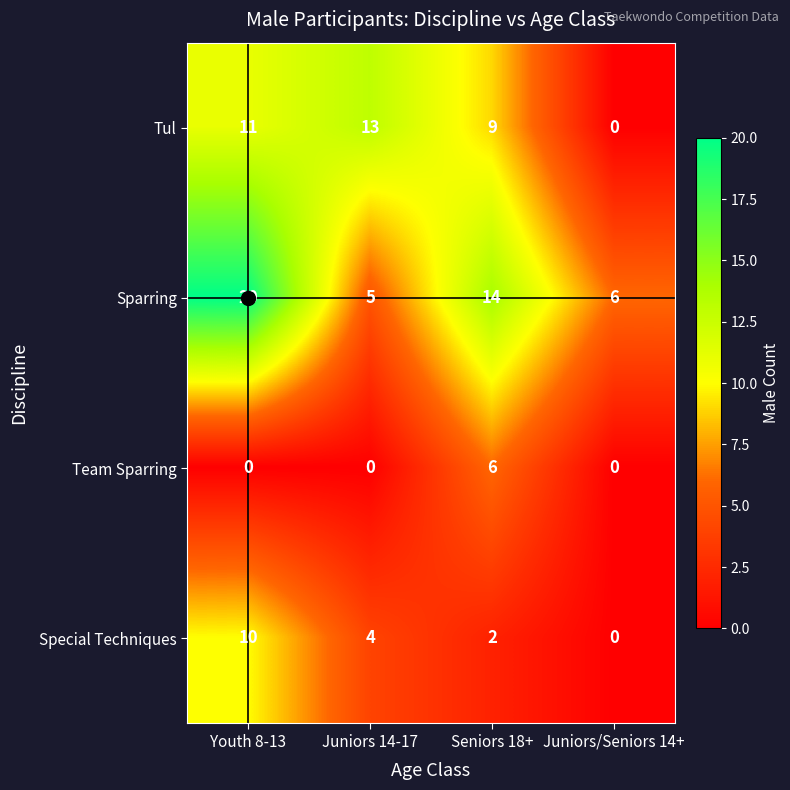

Between Youth 8-13 and Juniors 14-17, which series saw the biggest shift?

Sparring